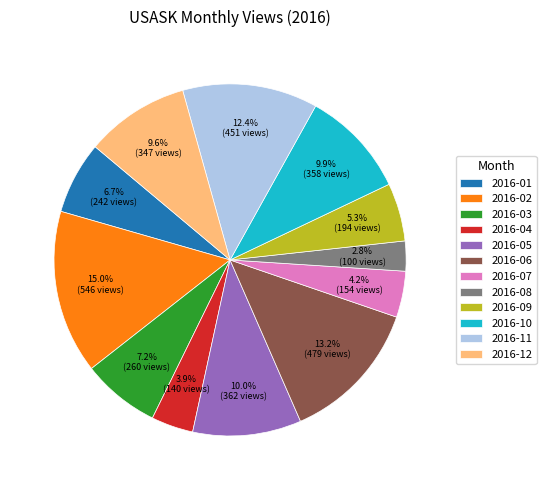

Is it true that 2016-05 is 10% of the pie?

True